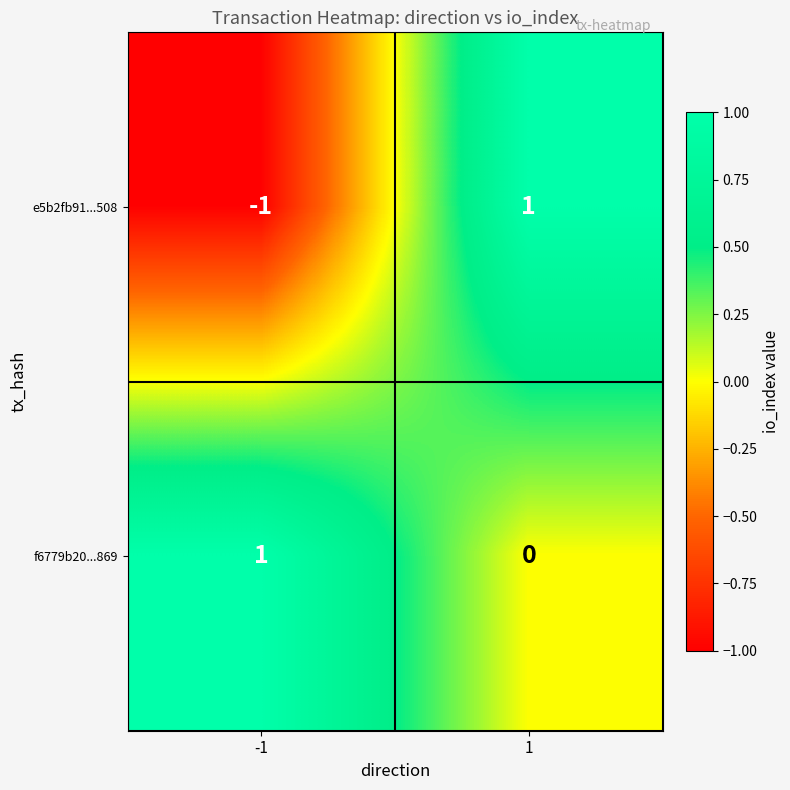

List the series in order of their overall mean, lowest first.

e5b2fb91...508, f6779b20...869